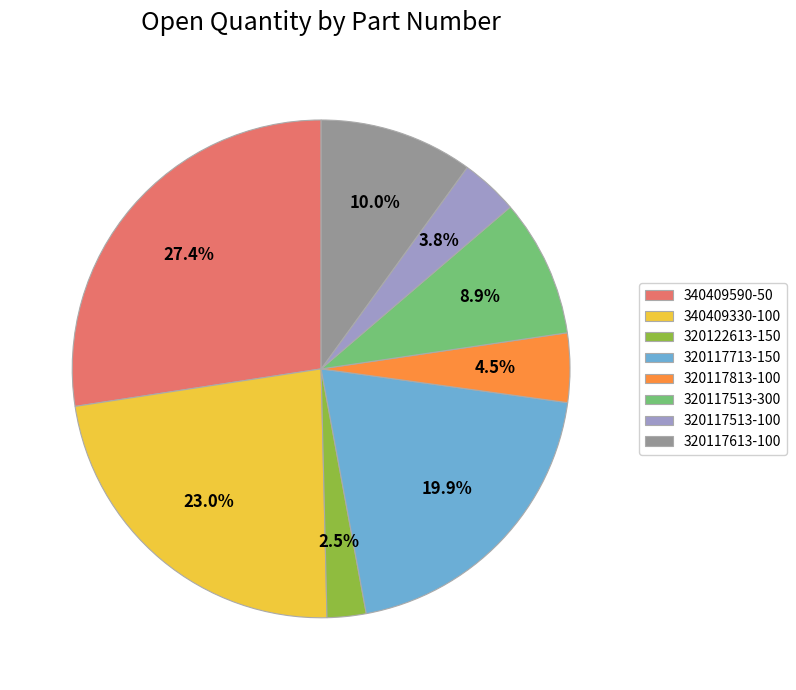

To the nearest percent, what is the difference between the largest and smallest slice percentages?

25%